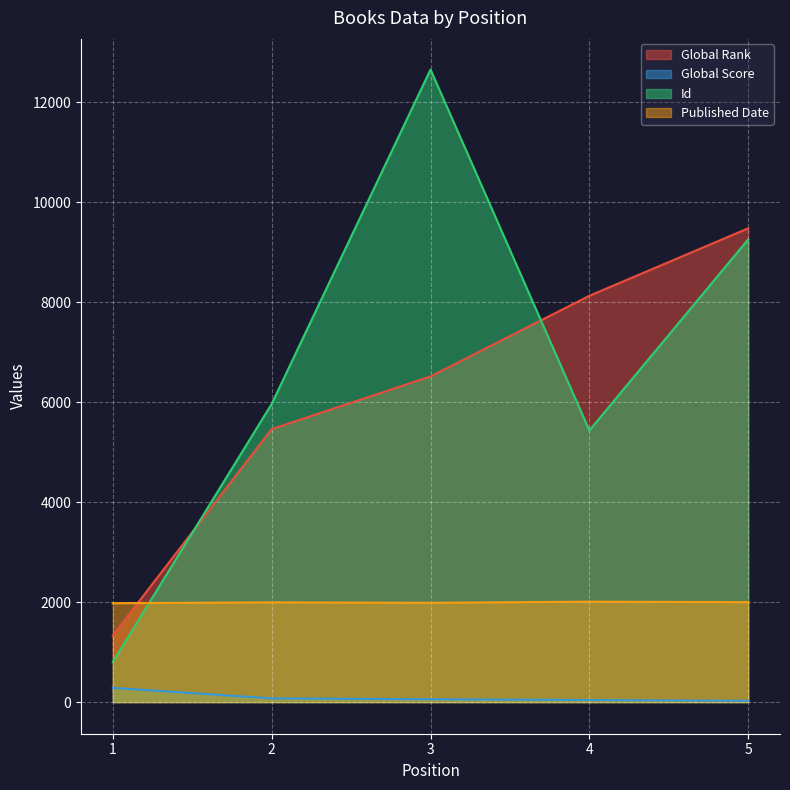

What is the value of the Published Date point at the 5th from the left?

2000